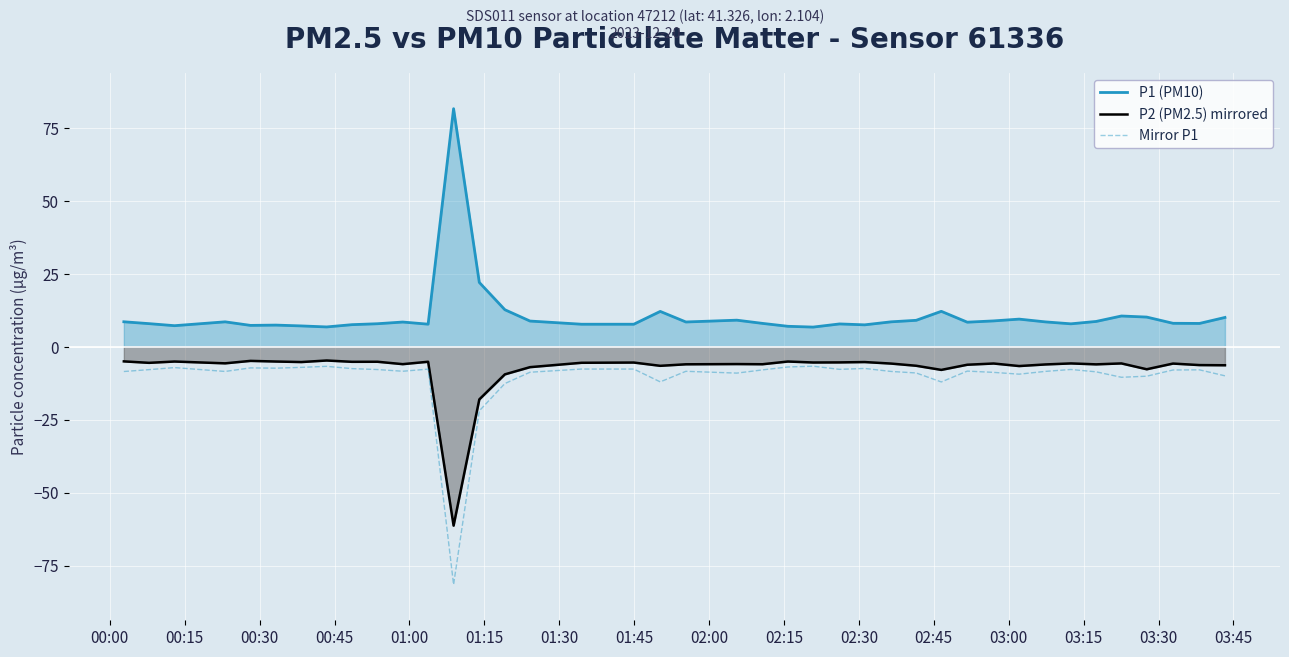

How many interior local valleys does the P2 (PM2.5) mirrored series have?

13